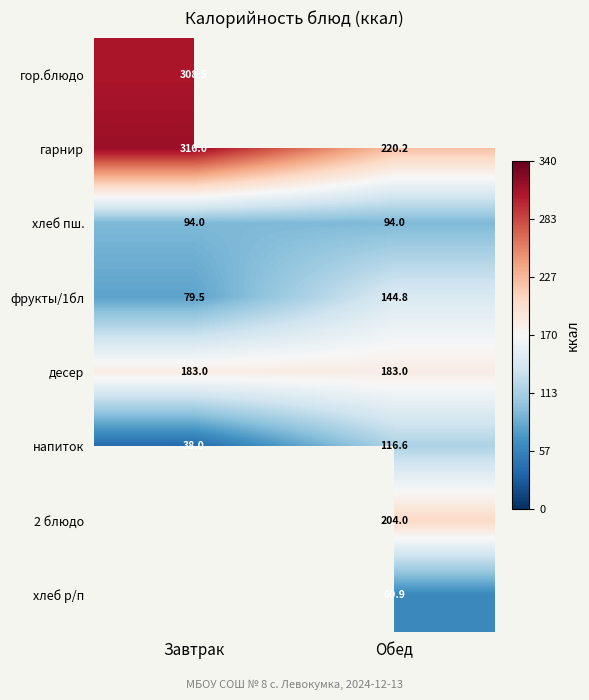

True or false: гарнир has a value of 346.4 at Обед.

False